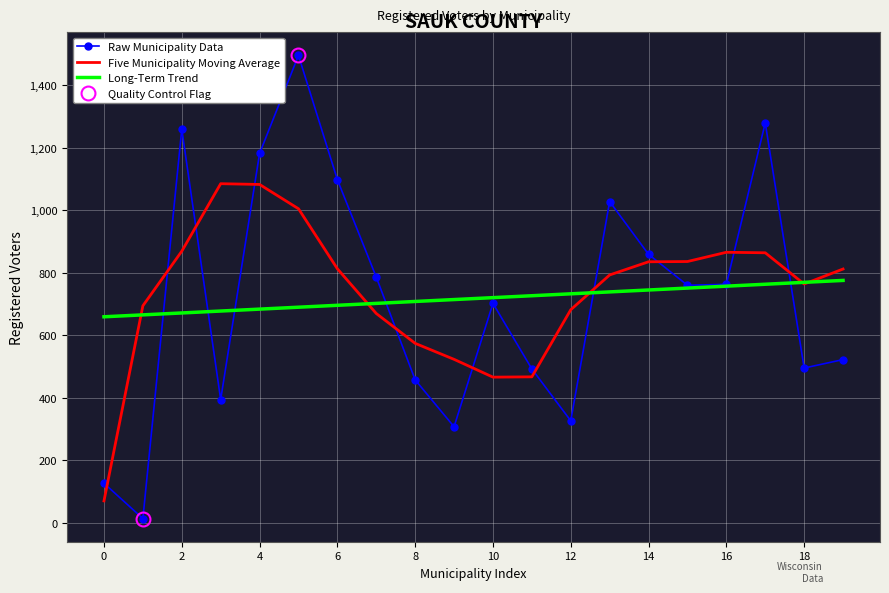

What is the lowest value of the Long-Term Trend series?

659.1